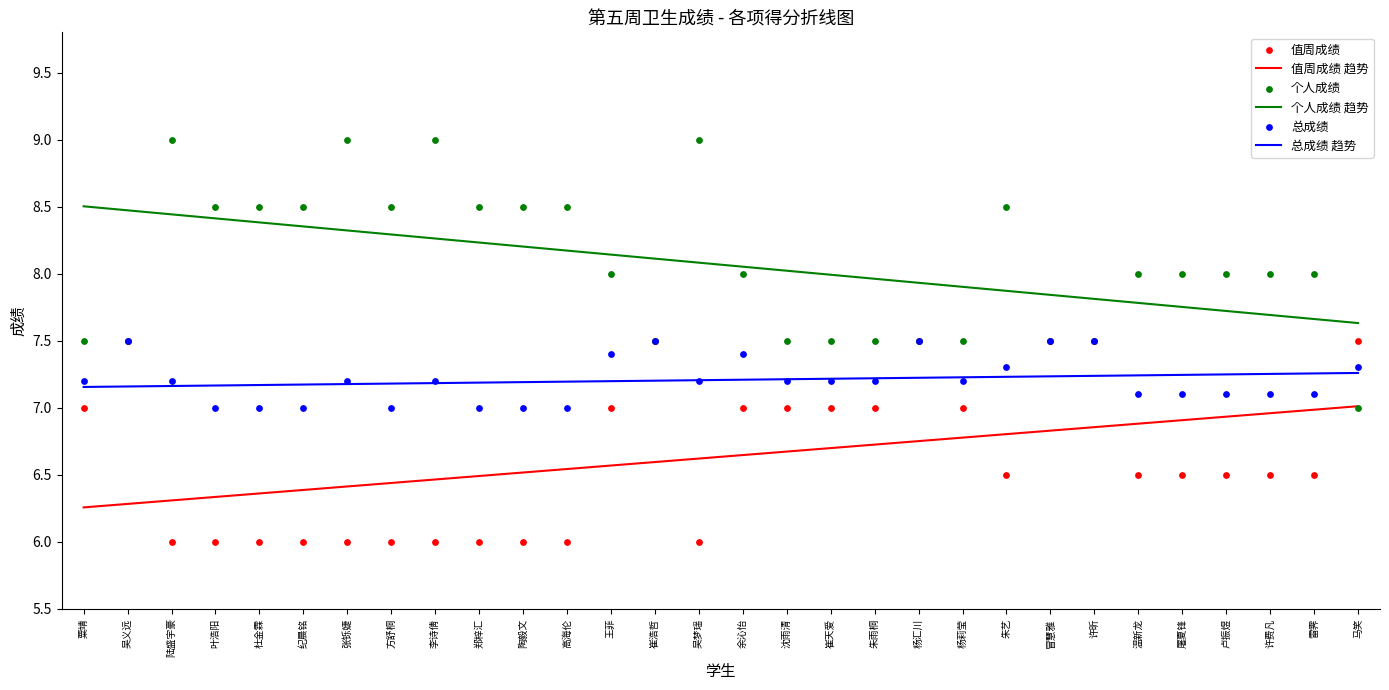

Which series has the widest spread of Y values?

个人成绩